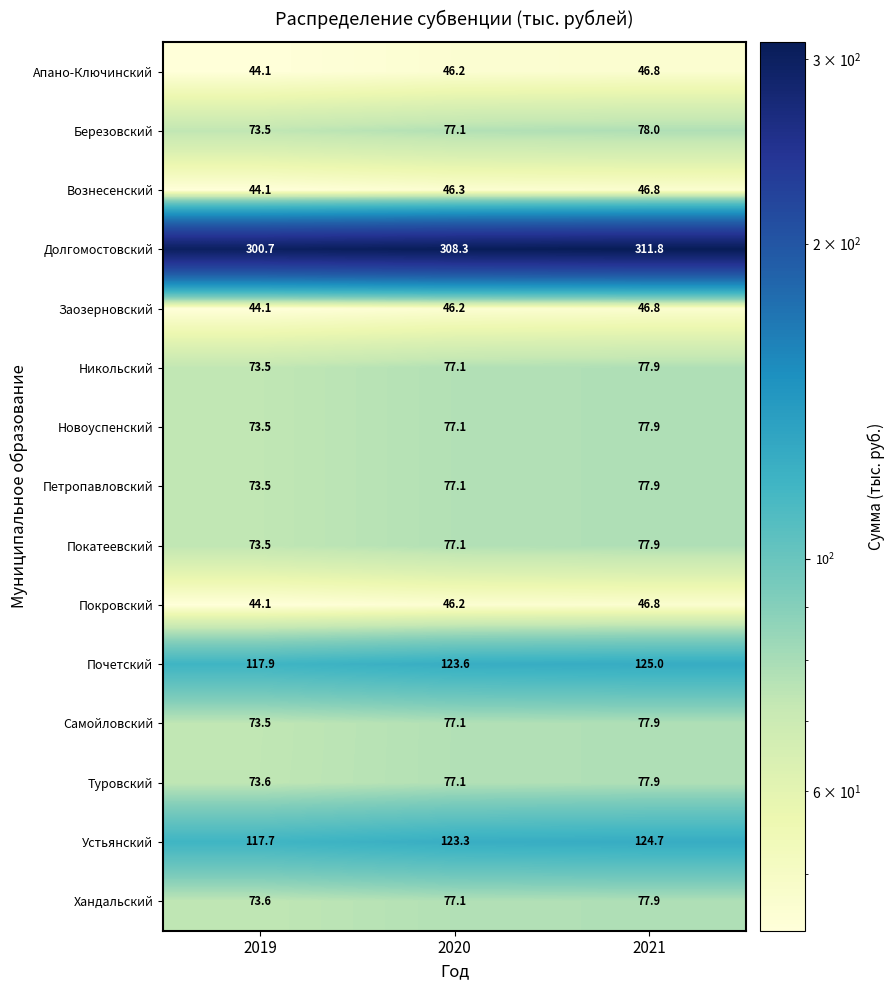

At how many categories does at least one series exceed 277?

3